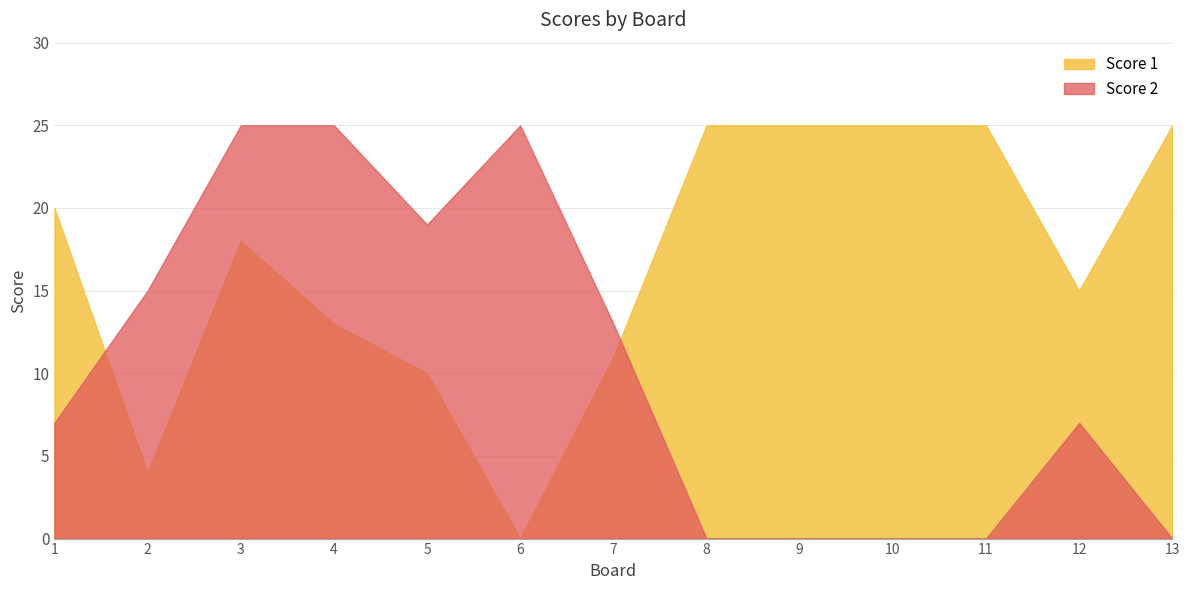

What is the greatest value displayed?

25